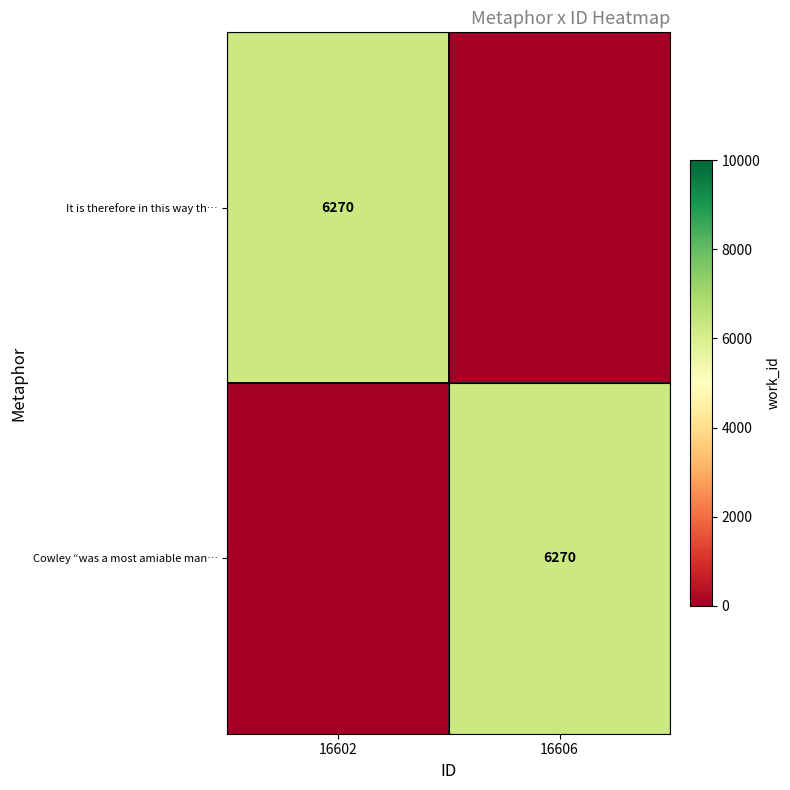

What is the total value across all series at 16602?

6270